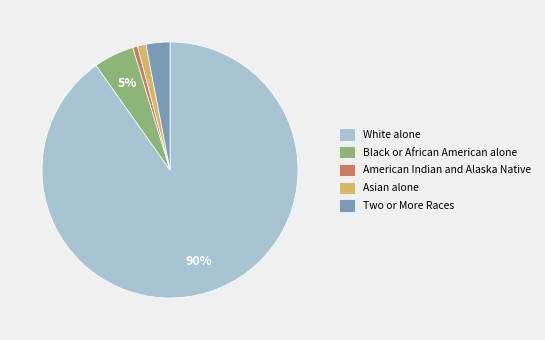

To the nearest percent, what is the combined percentage of White alone and American Indian and Alaska Native?

91%